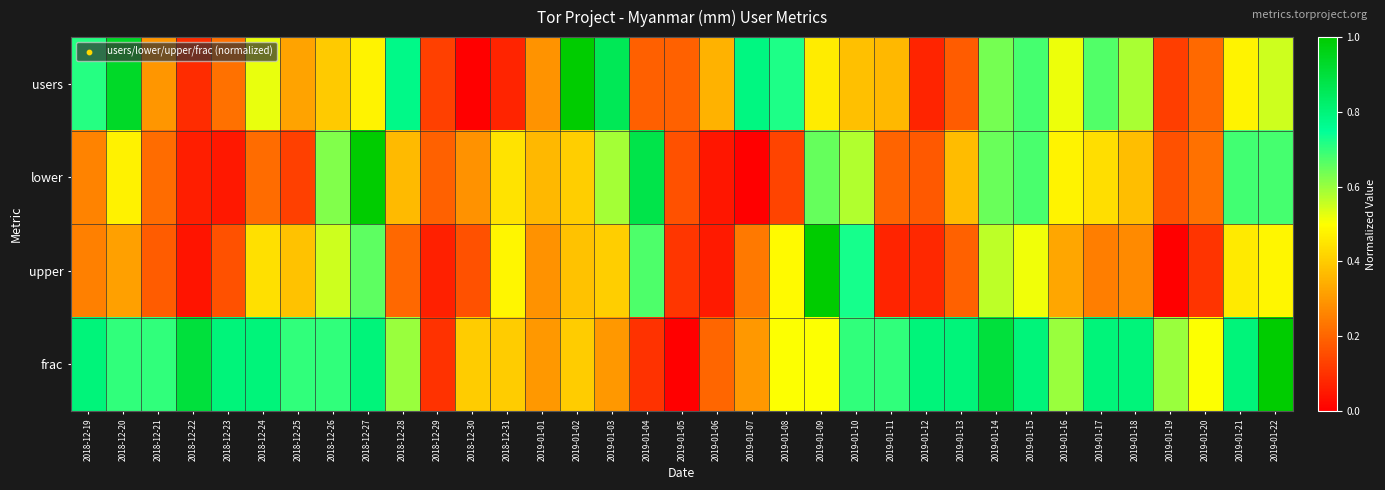

Which label corresponds to the smallest value in the chart?

2018-12-30